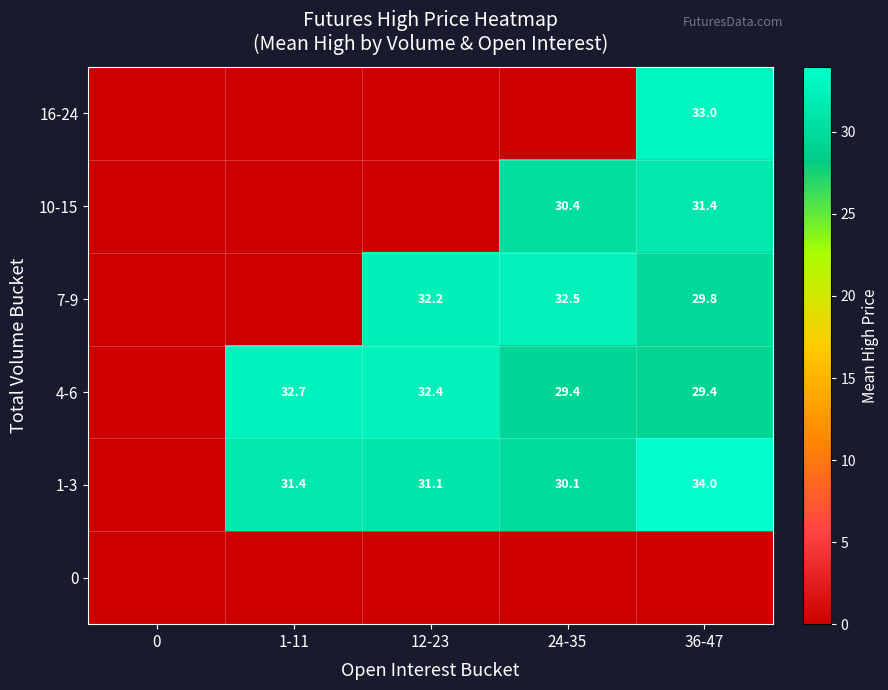

Is the value of row_0 at 0 greater than the value of row_5 at 0?

No